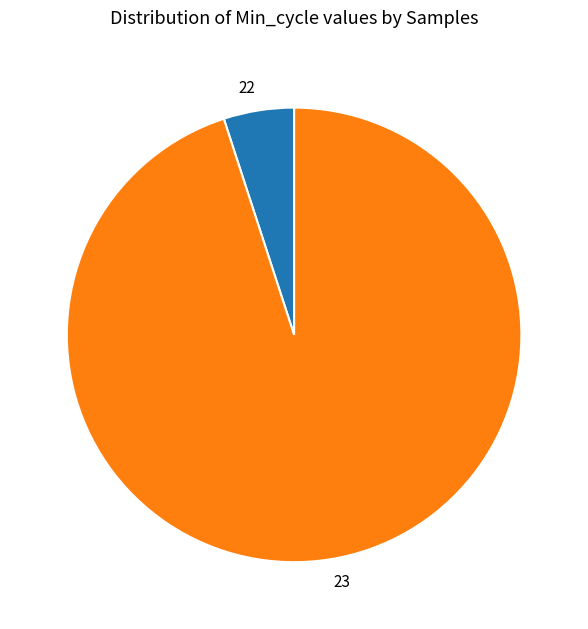

Which has a higher value, 23 or 22?

23